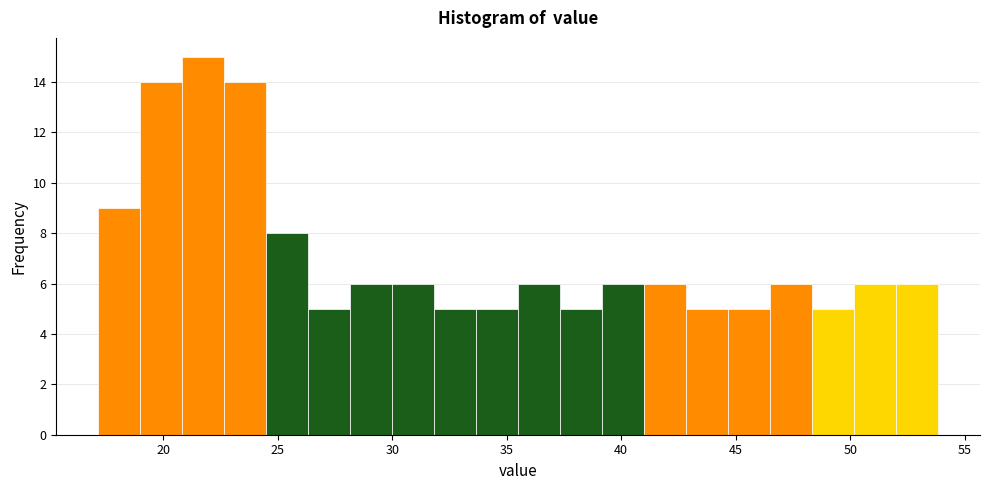

Around what value on the x-axis is the tallest bar? Give the approximate position of its centre, as read against the axis.

22.0